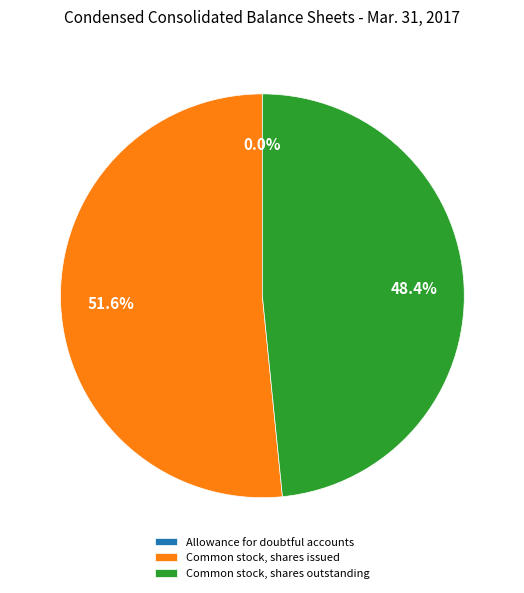

How much of the chart is everything except Common stock, shares issued?

48.4%